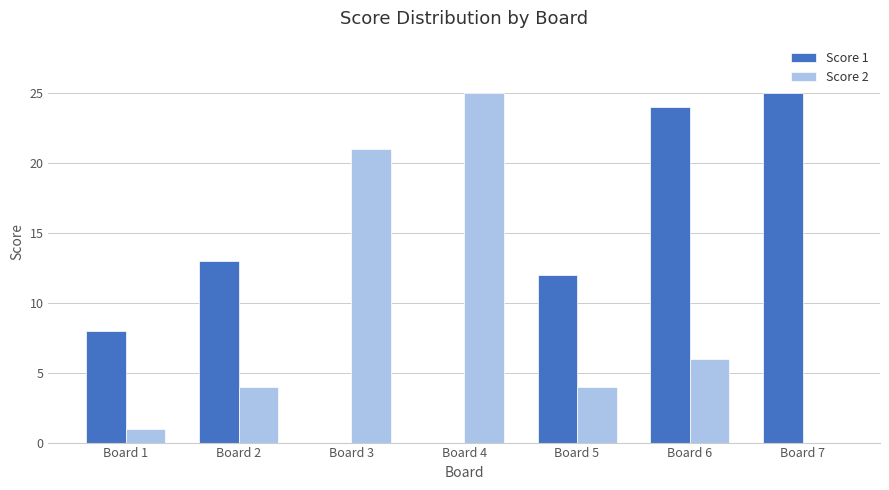

What is the sum of all Score 2 values?

61